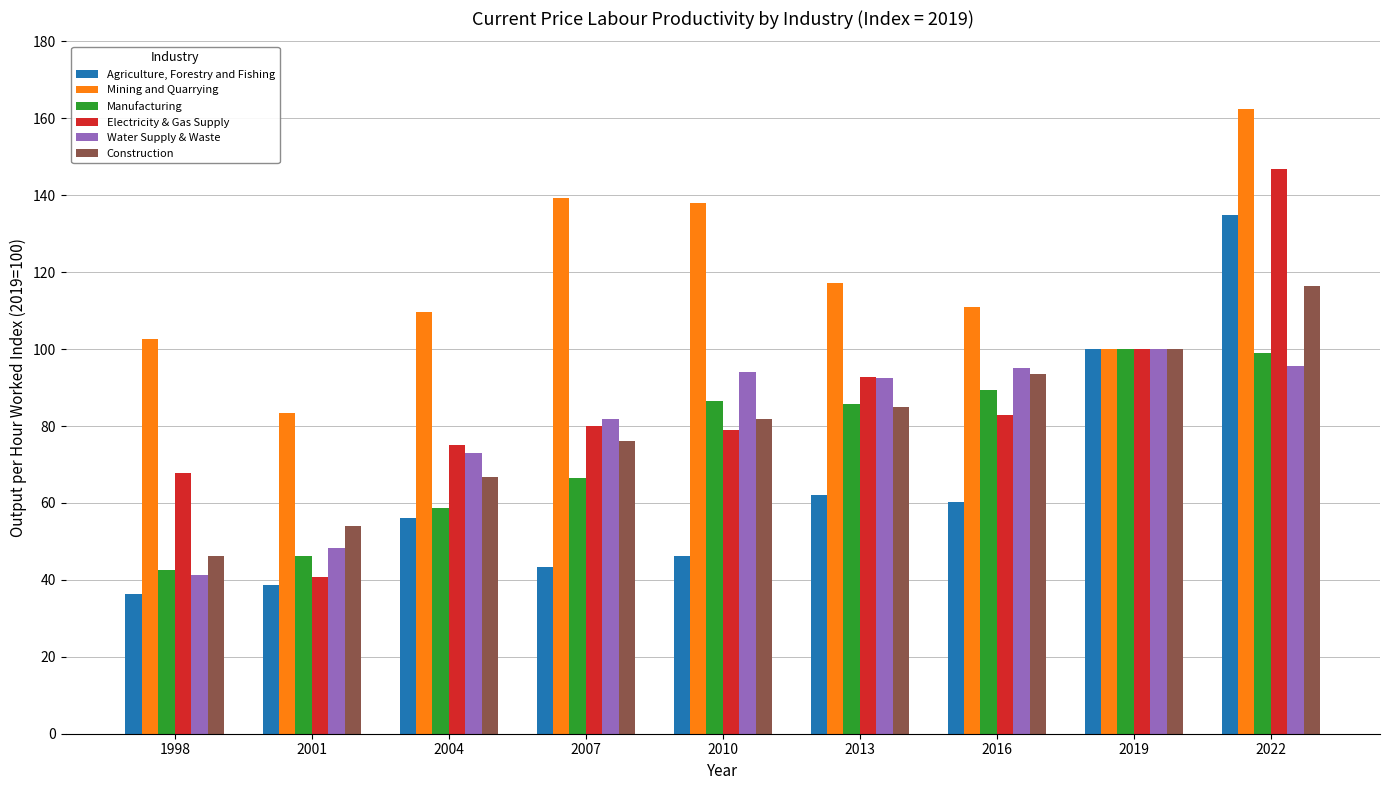

Count the number of data series in this chart.

6